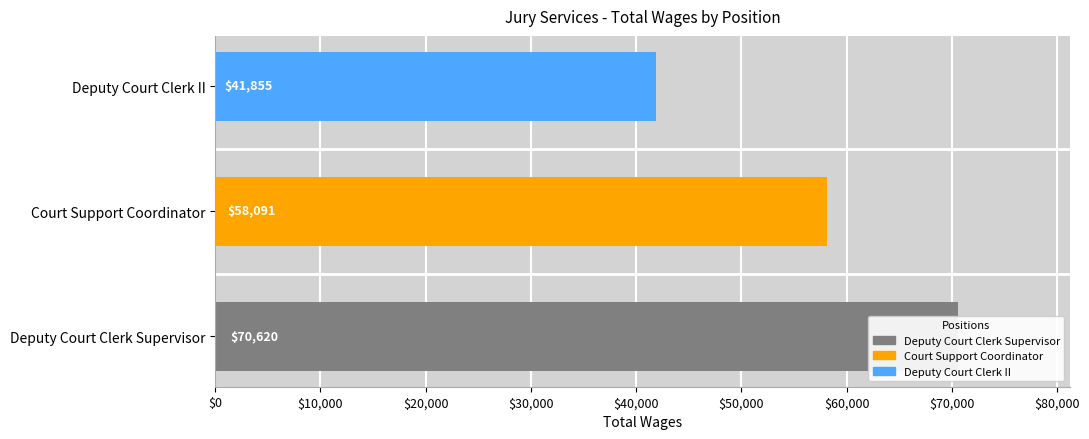

What is the minimum value shown in the chart?

41855